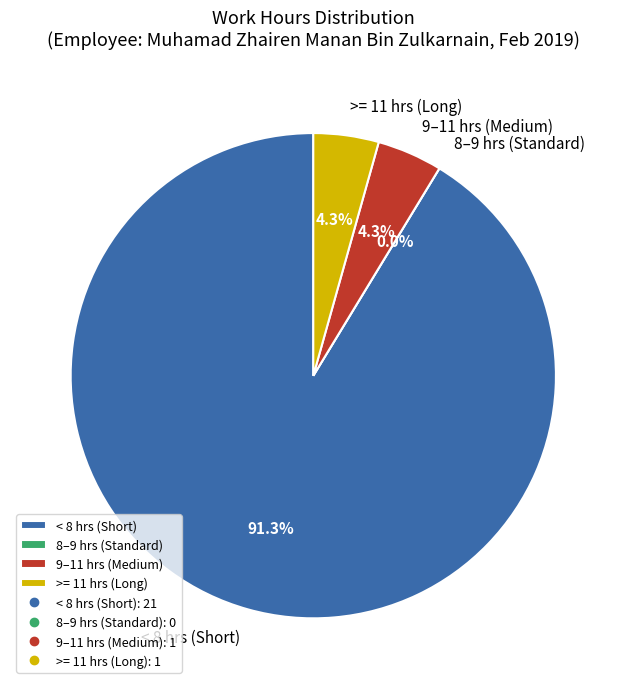

Does 4 account for over 50% of the chart?

No